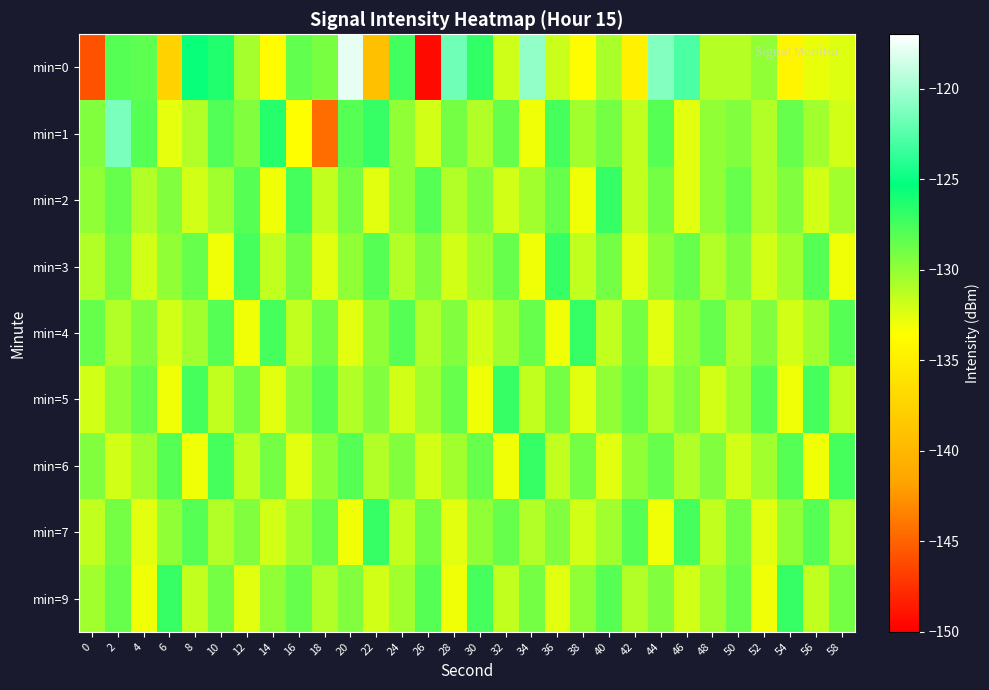

At which category is the sum across all series the highest?

2